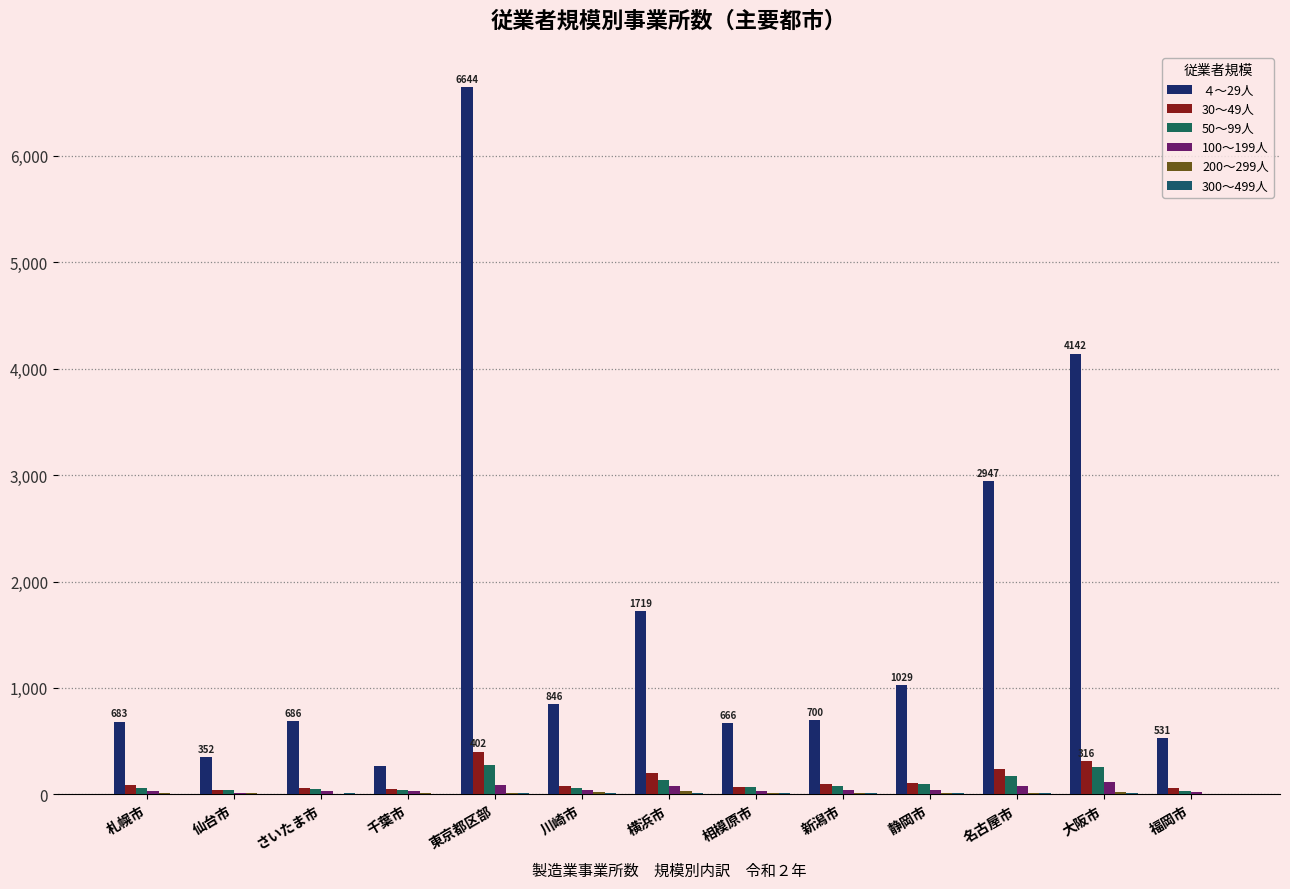

How many distinct data groups are displayed?

6